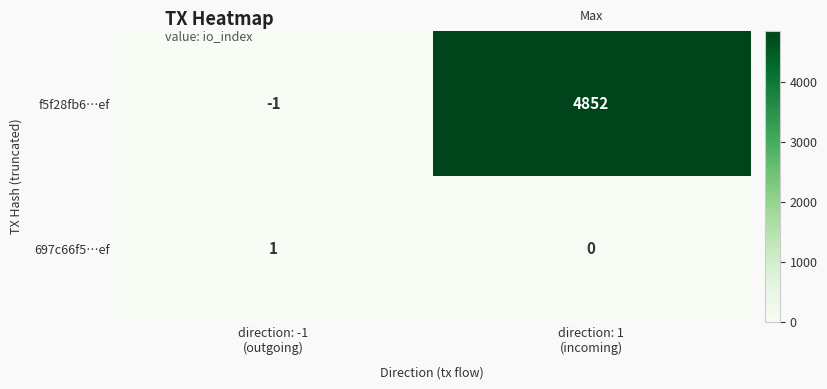

Reading left to right, list all the values displayed in this chart.

f5f28fb6…ef: -1	4852
697c66f5…ef: 1	0